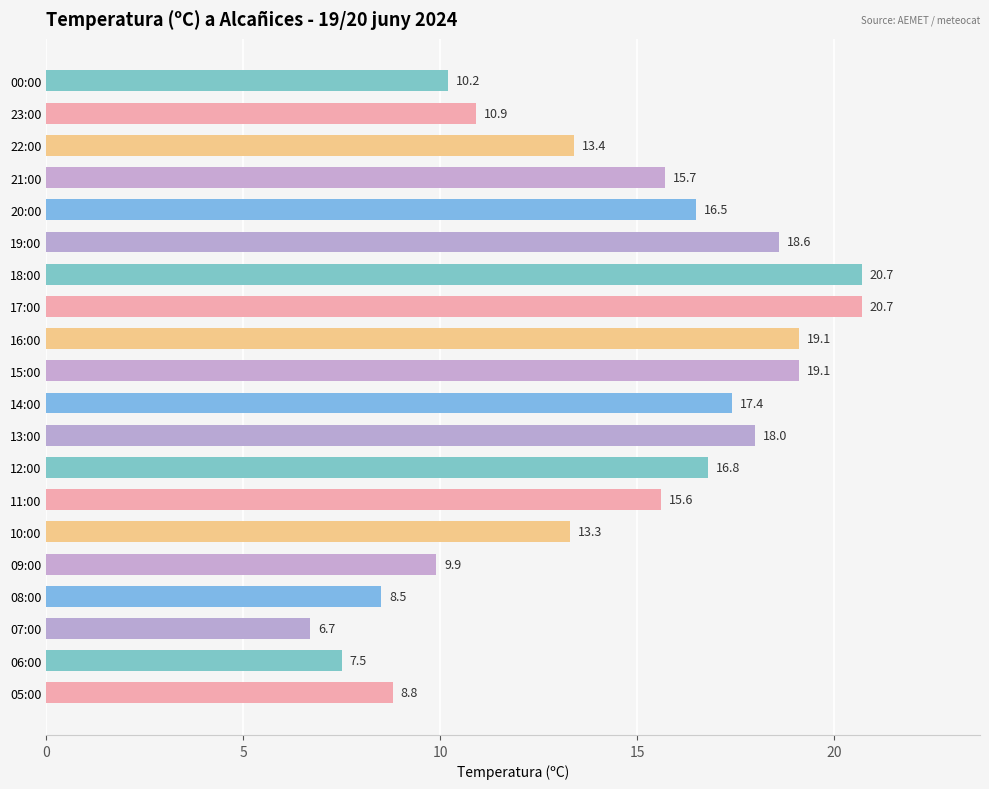

True or false: the data shows 25.9 at 12:00.

False